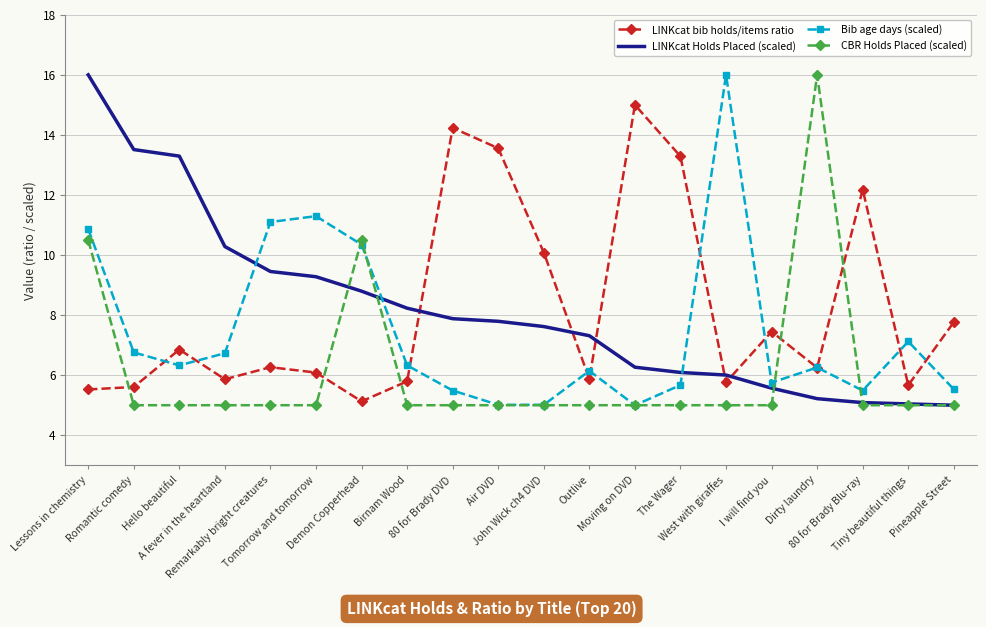

True or false: LINKcat bib holds/items ratio and CBR Holds Placed (scaled) intersect in this chart.

True